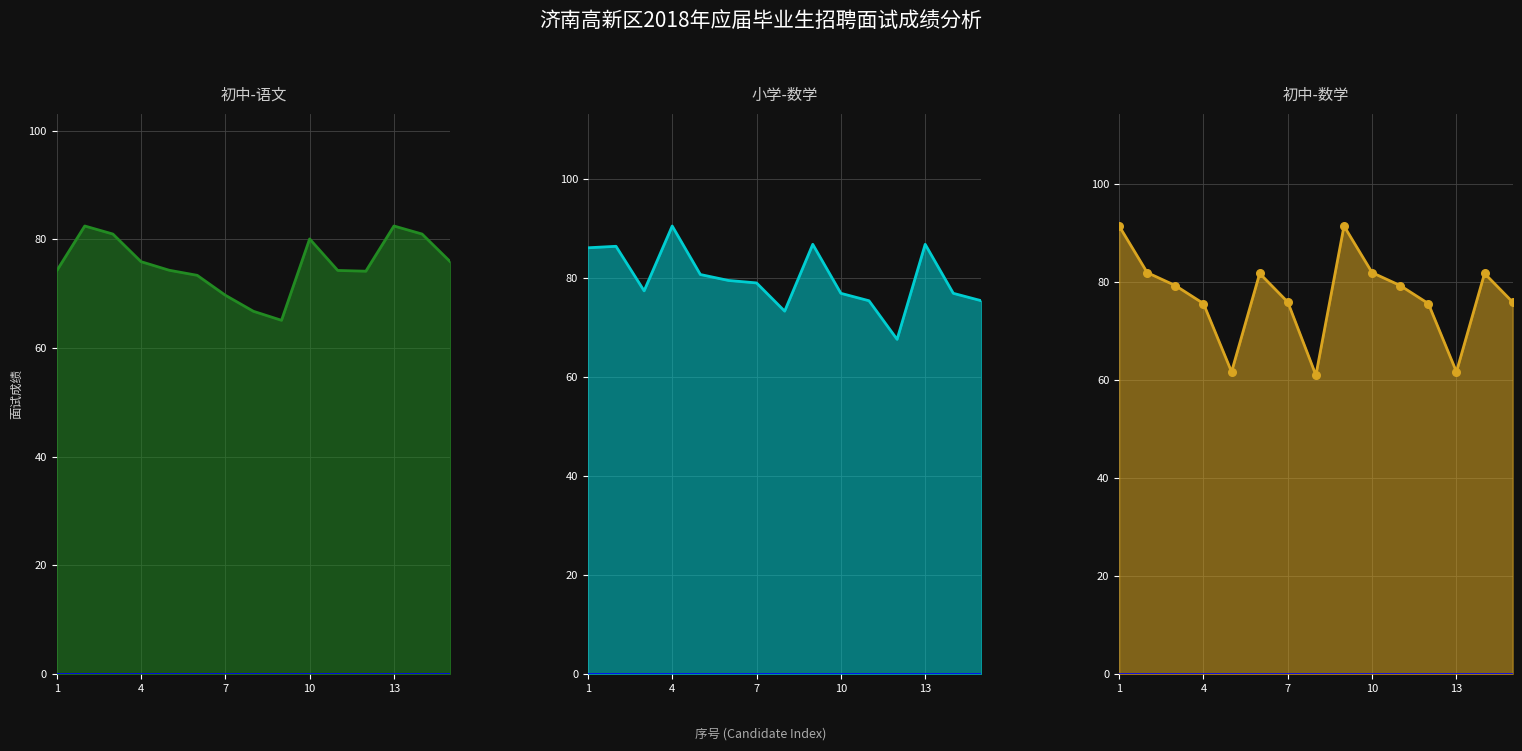

Which series contains the highest Y value?

初中-数学